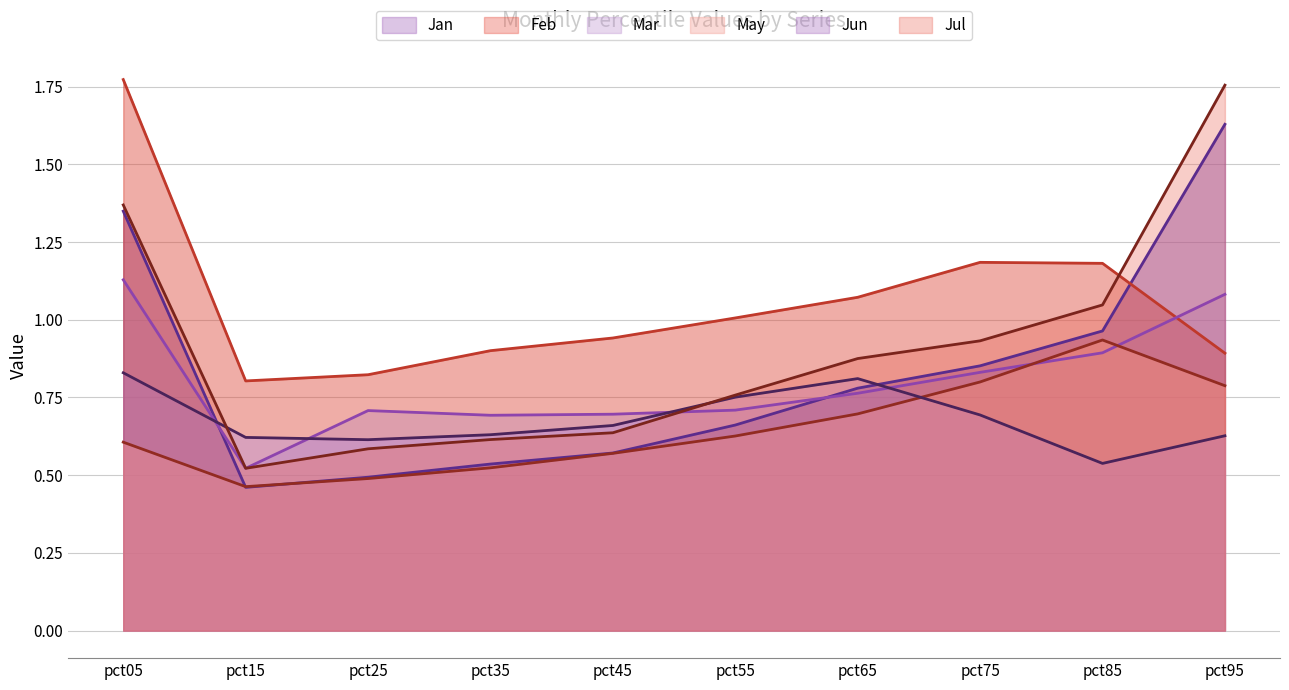

How many lines are shown in the chart?

6